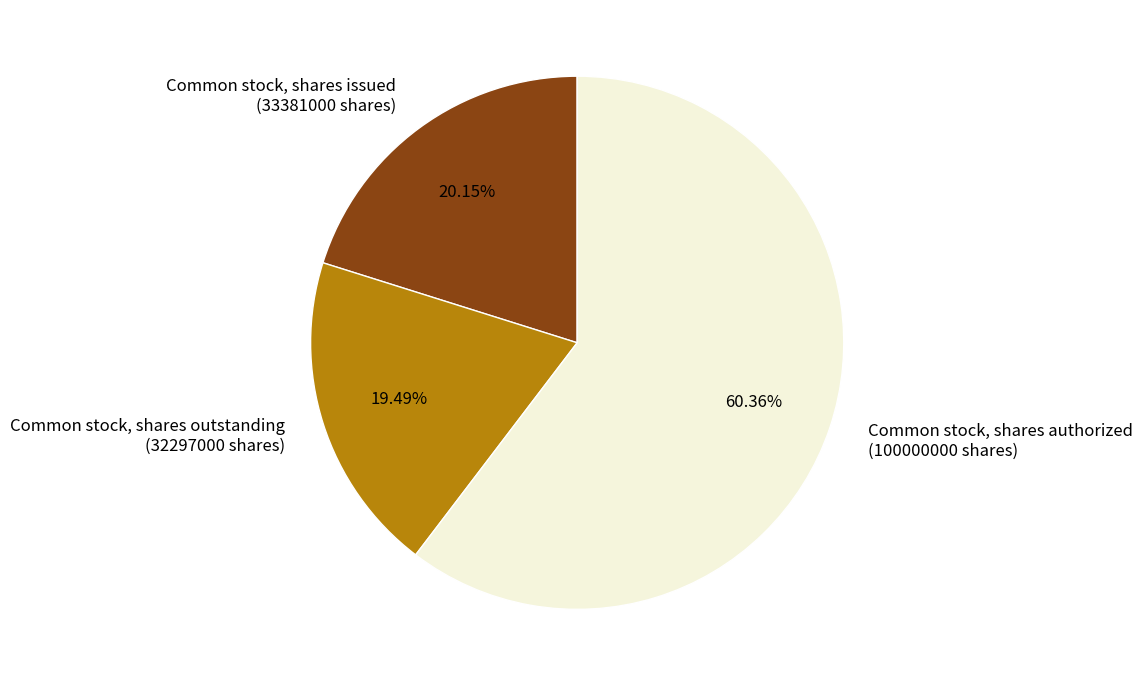

Which category accounts for the majority?

Common stock, shares authorized (100000000 shares)